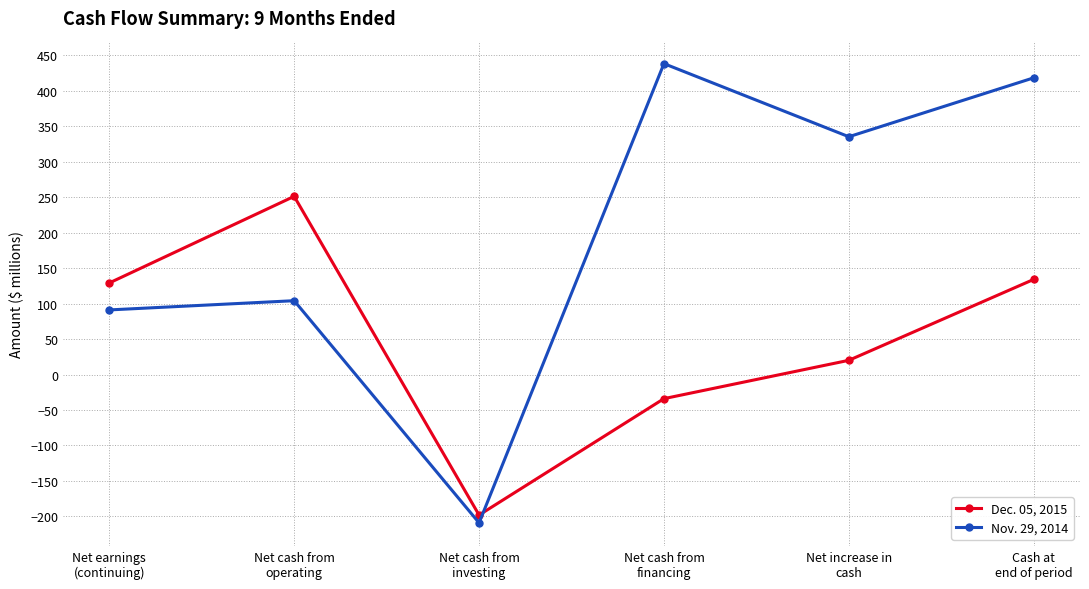

How many interior local valleys does the Dec. 05, 2015 series have?

1